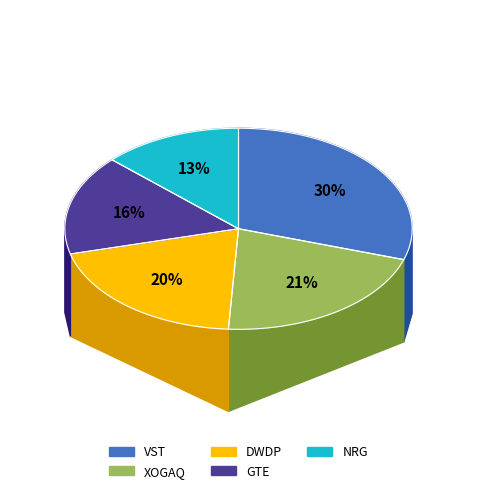

How many slices are in this pie chart?

5